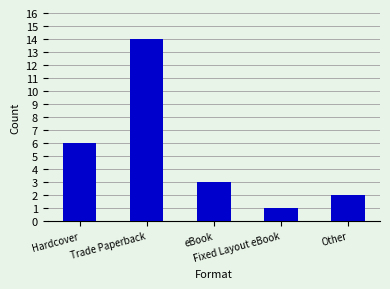

What is the value of the 2nd bar from the left?

14